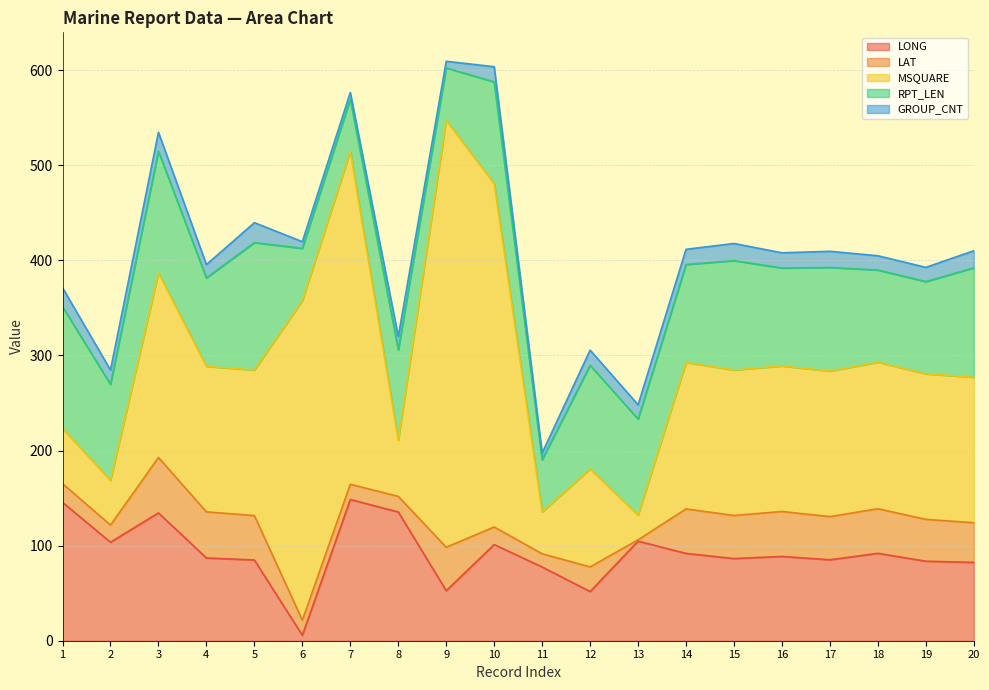

How many data points in GROUP_CNT are above 16?

6